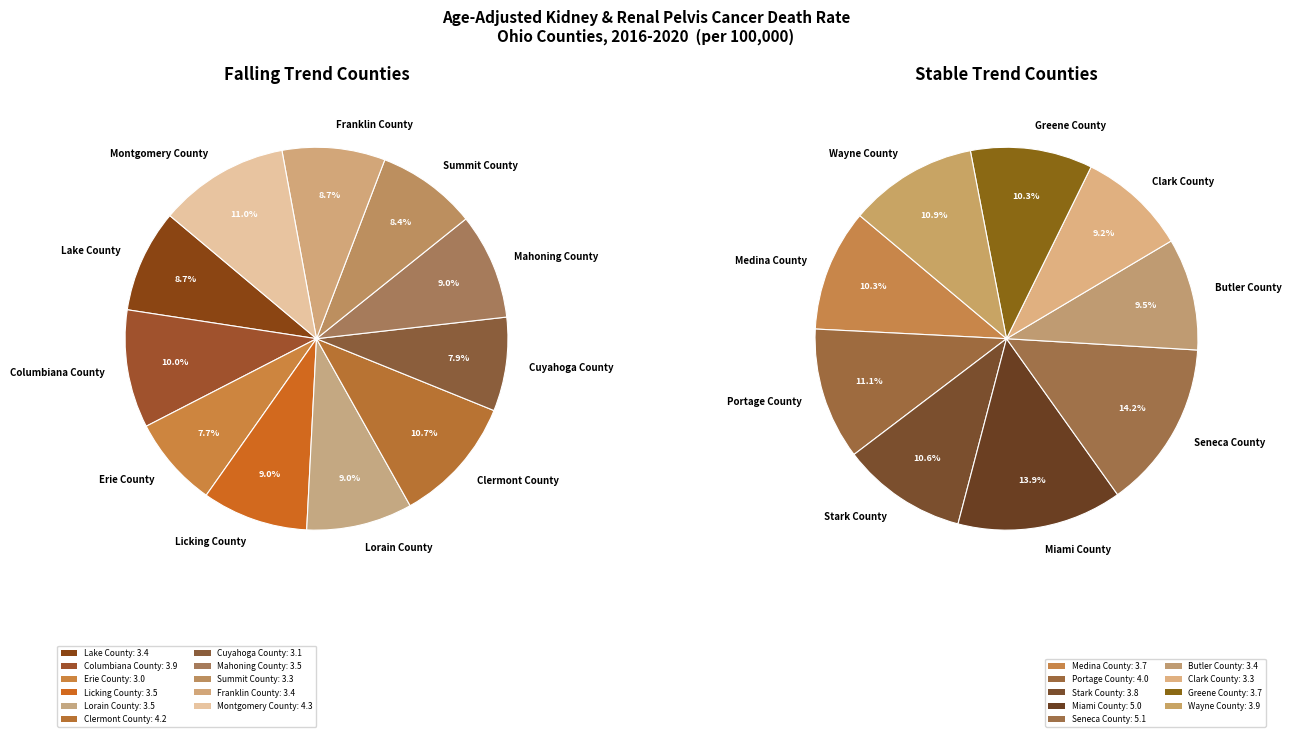

Count the number of slices in the pie.

20